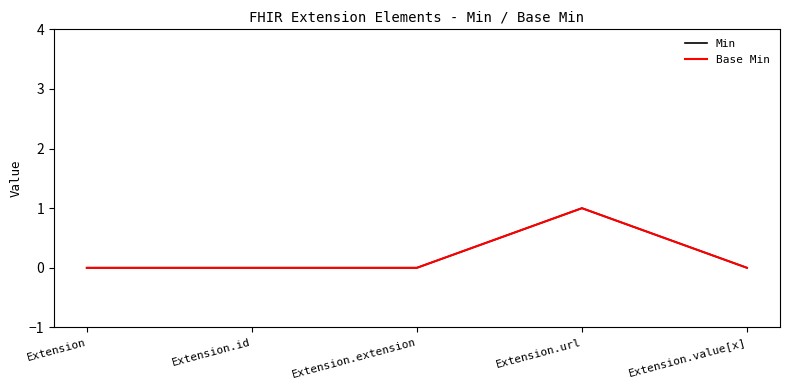

Which series has the largest total across all categories?

Min